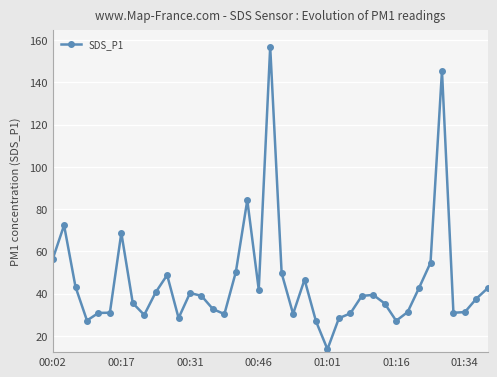

What is the maximum value shown in the chart?

156.8